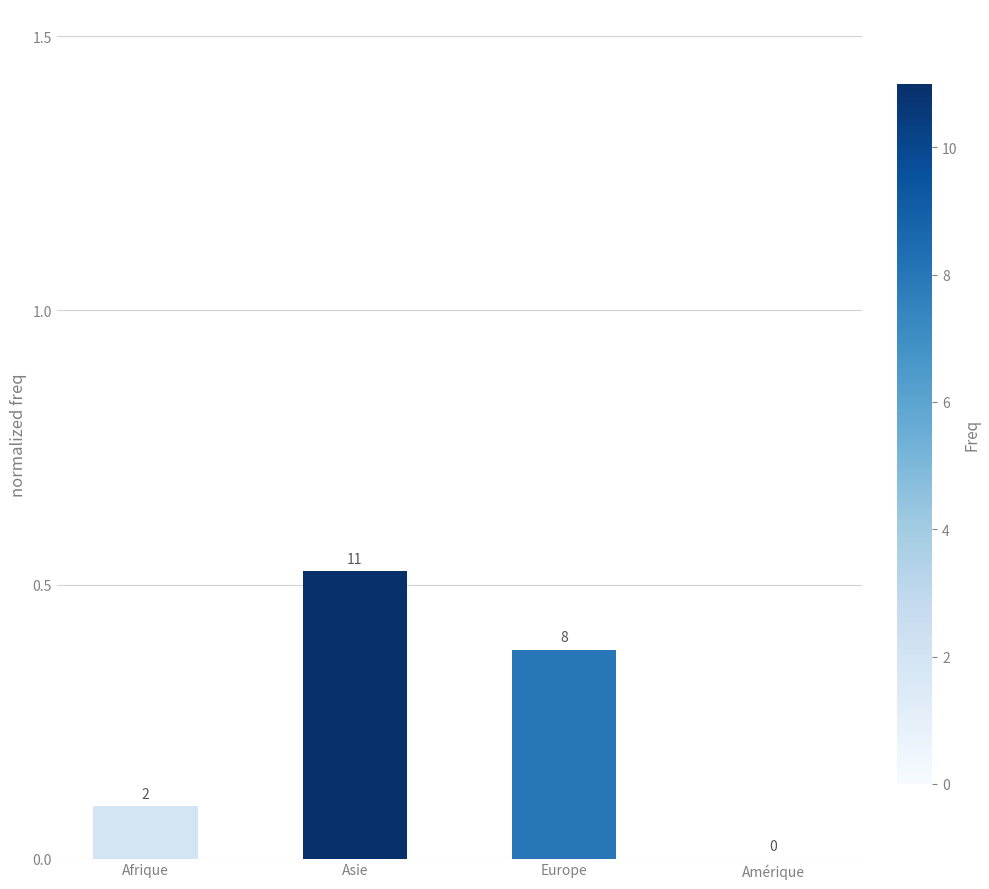

What is the value of the 1st bar from the left?

0.1